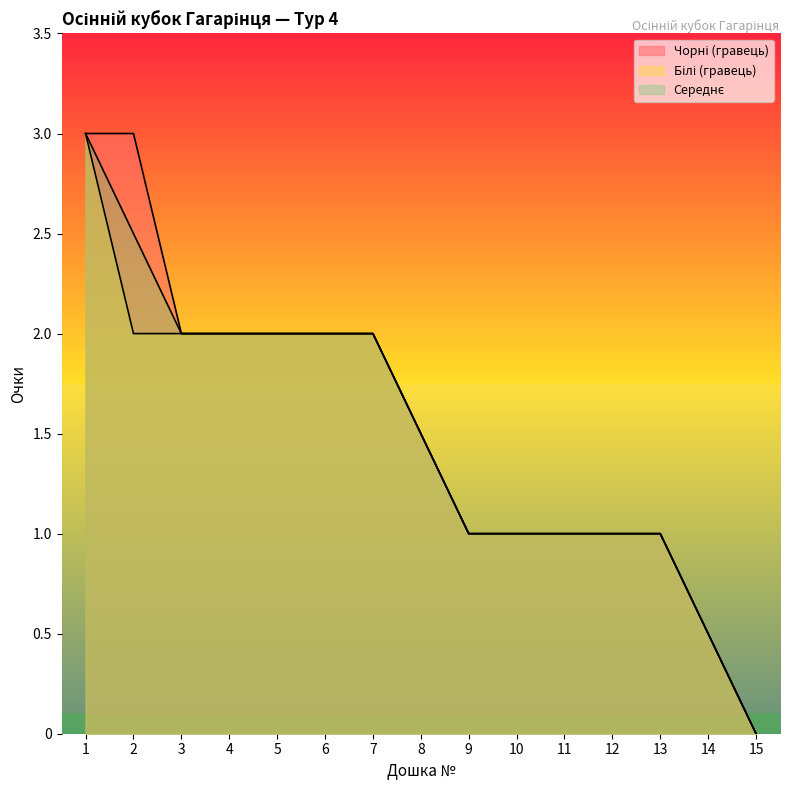

What is the value of the Середнє point at the 5th from the left?

2.0